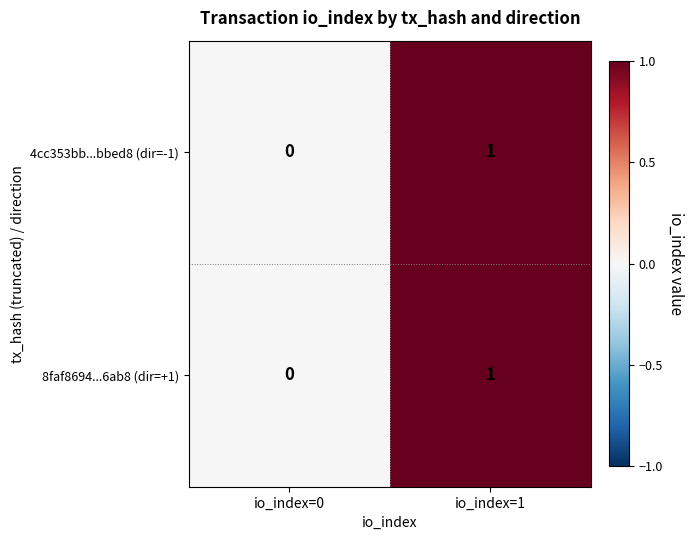

True or false: 4cc353bb...bbed8 (dir=-1) has a value of 0 at io_index=0.

True